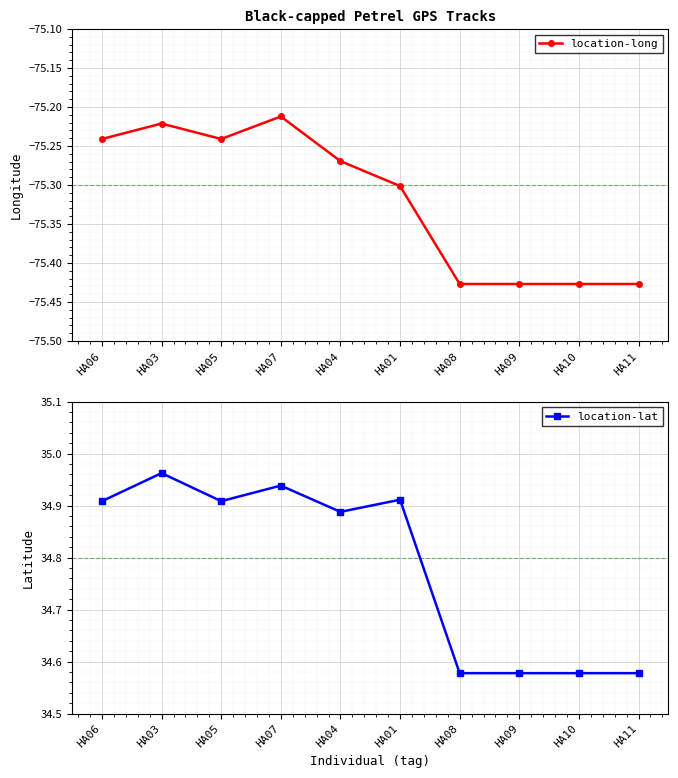

List the series in order of their overall mean, lowest first.

location-long, location-lat